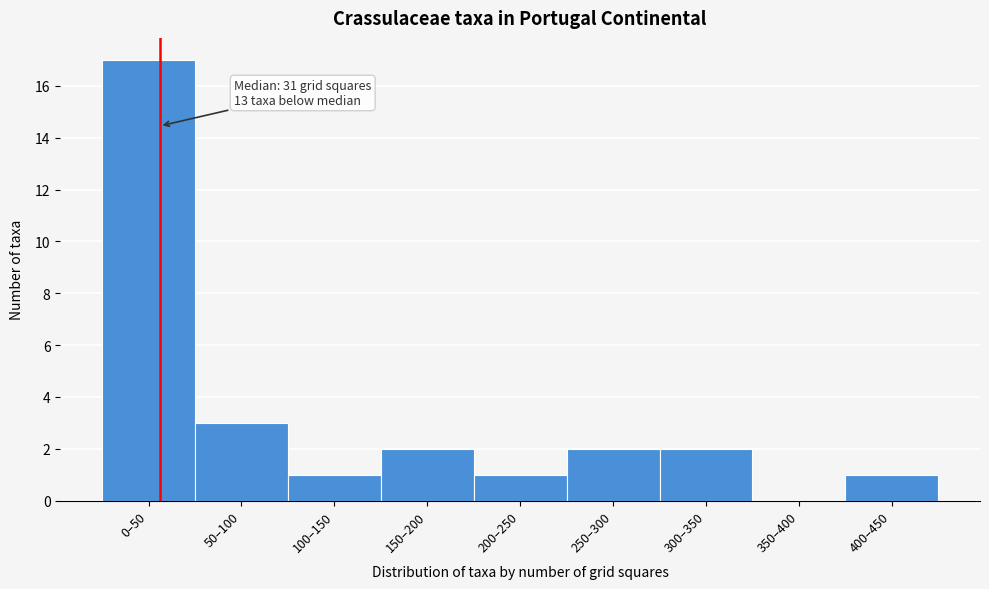

Reading left to right, what are all the values shown in this chart?

0–50=17	50–100=3	100–150=1	150–200=2	200–250=1	250–300=2	300–350=2	350–400=0	400–450=1